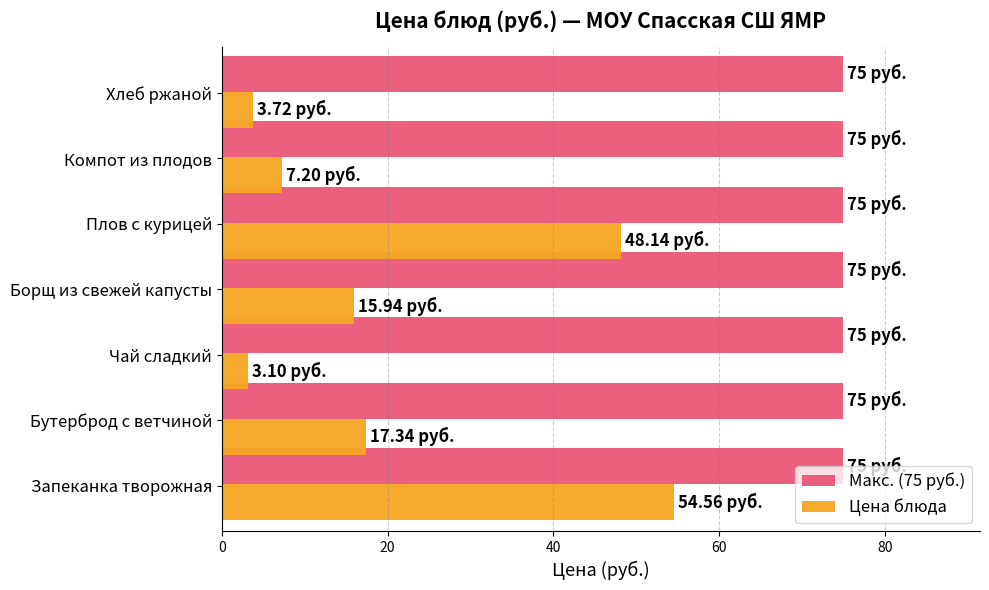

What is the difference between the second highest and second lowest values in the Цена блюда series?

44.4